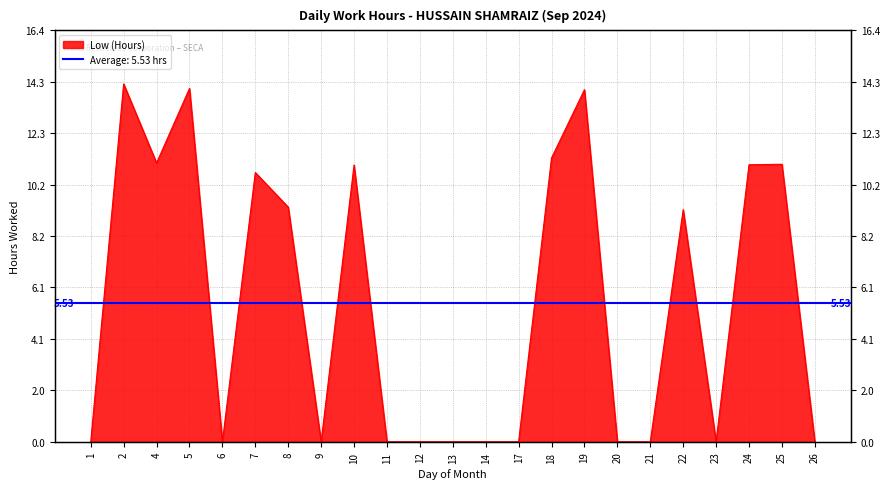

True or false: the data shows 0.0 at 26.

True